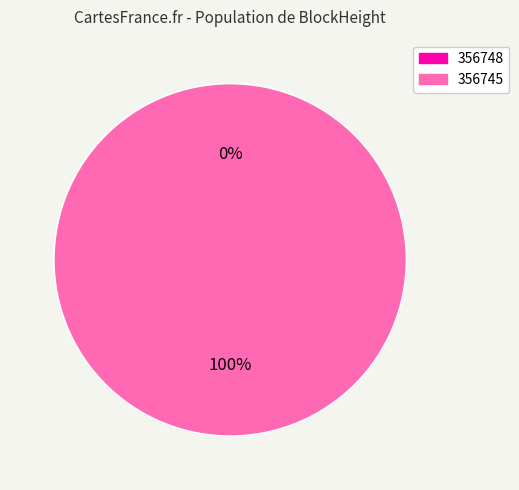

Rank the categories by value from lowest to highest.

356748, 356745